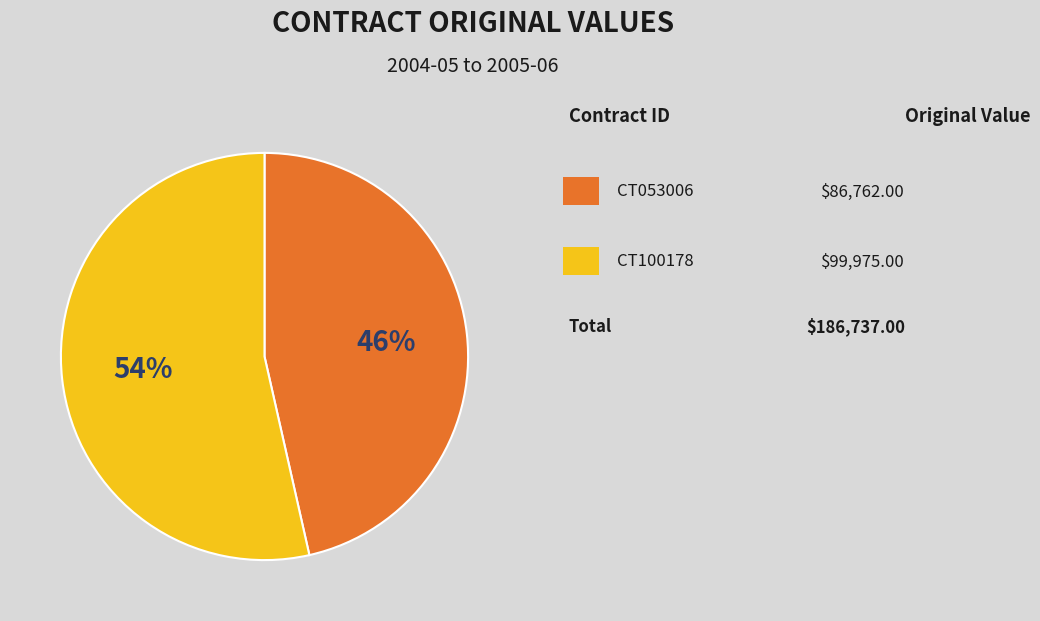

Is there a majority slice in this chart?

Yes